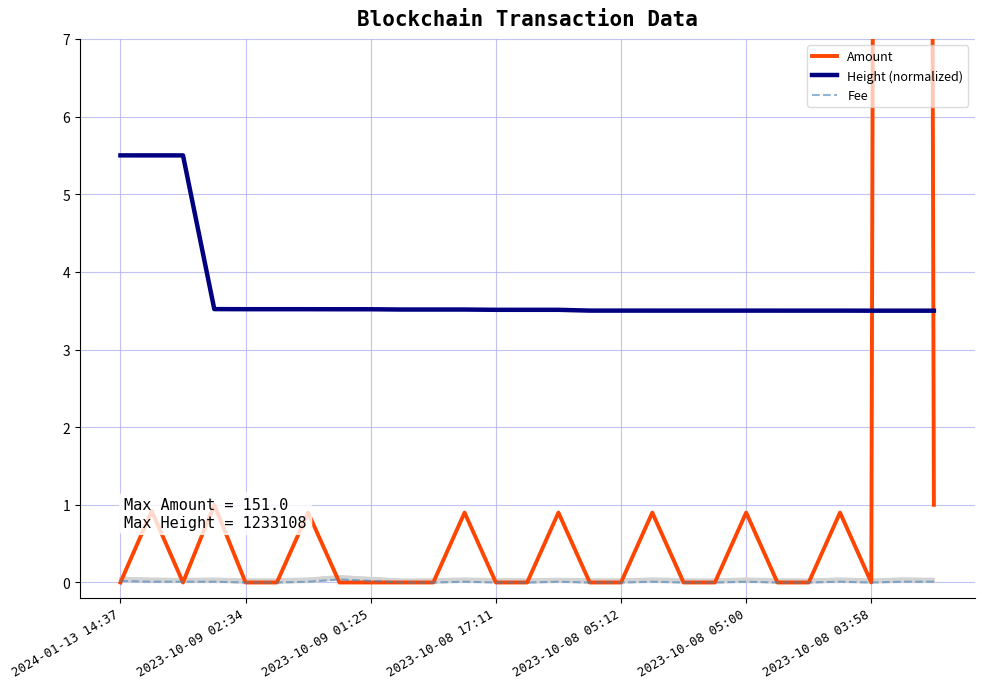

What is the value of the Height (normalized) point at the 22nd from the left?

3.5